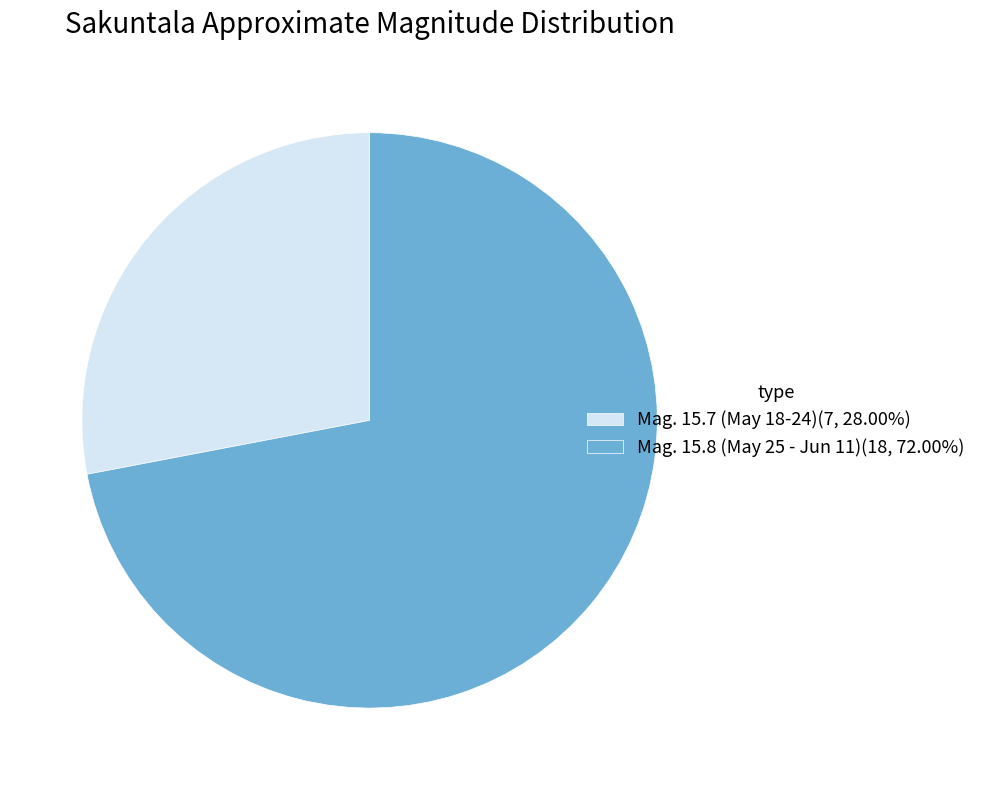

Which category has the biggest portion of the pie?

Mag. 15.8 (May 25 - Jun 11)